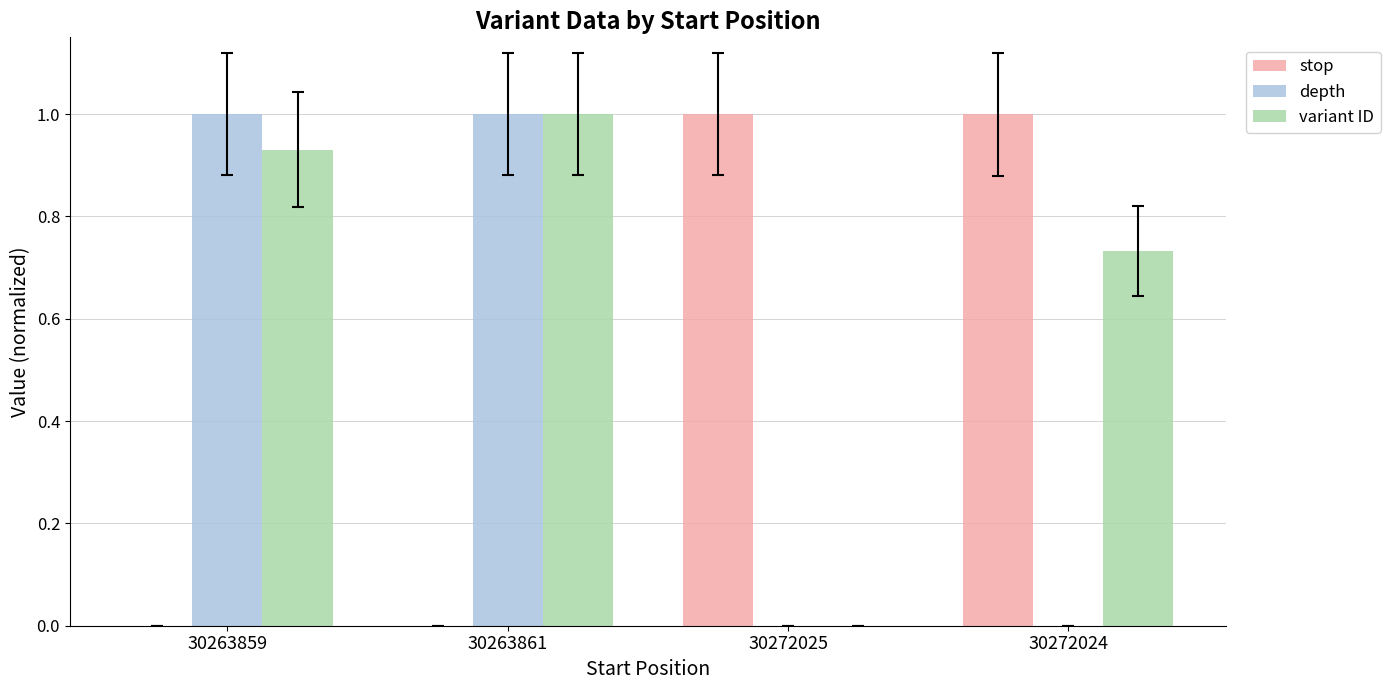

What are all the series names shown in the legend?

stop, depth, variant ID